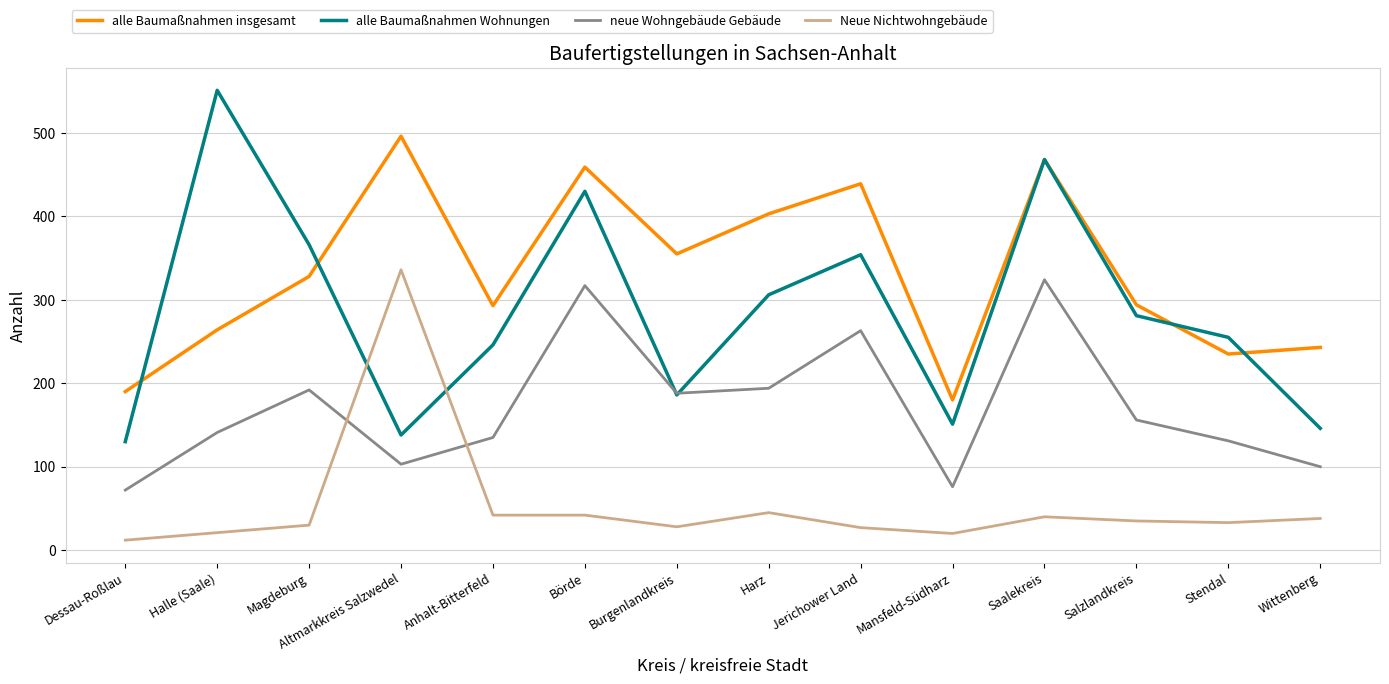

How many interior local peaks does the alle Baumaßnahmen insgesamt series have?

4